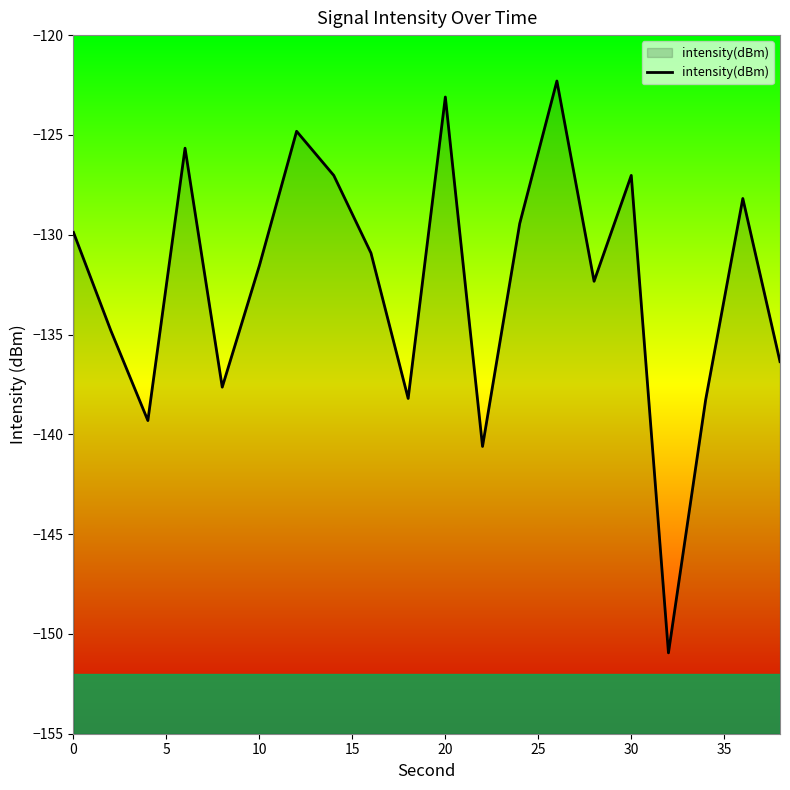

The chart shows a value of -85.5 at 10. True or false?

False